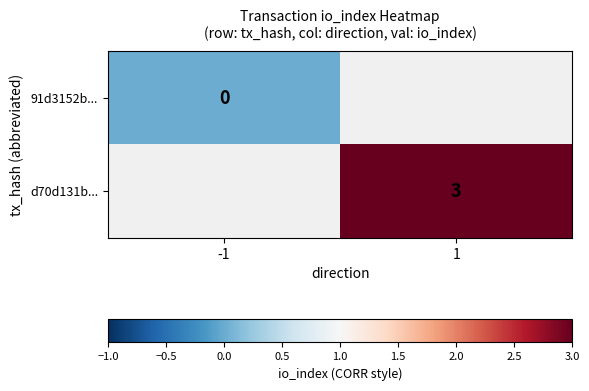

True or false: d70d131b... has a value of 3 at 1.

True